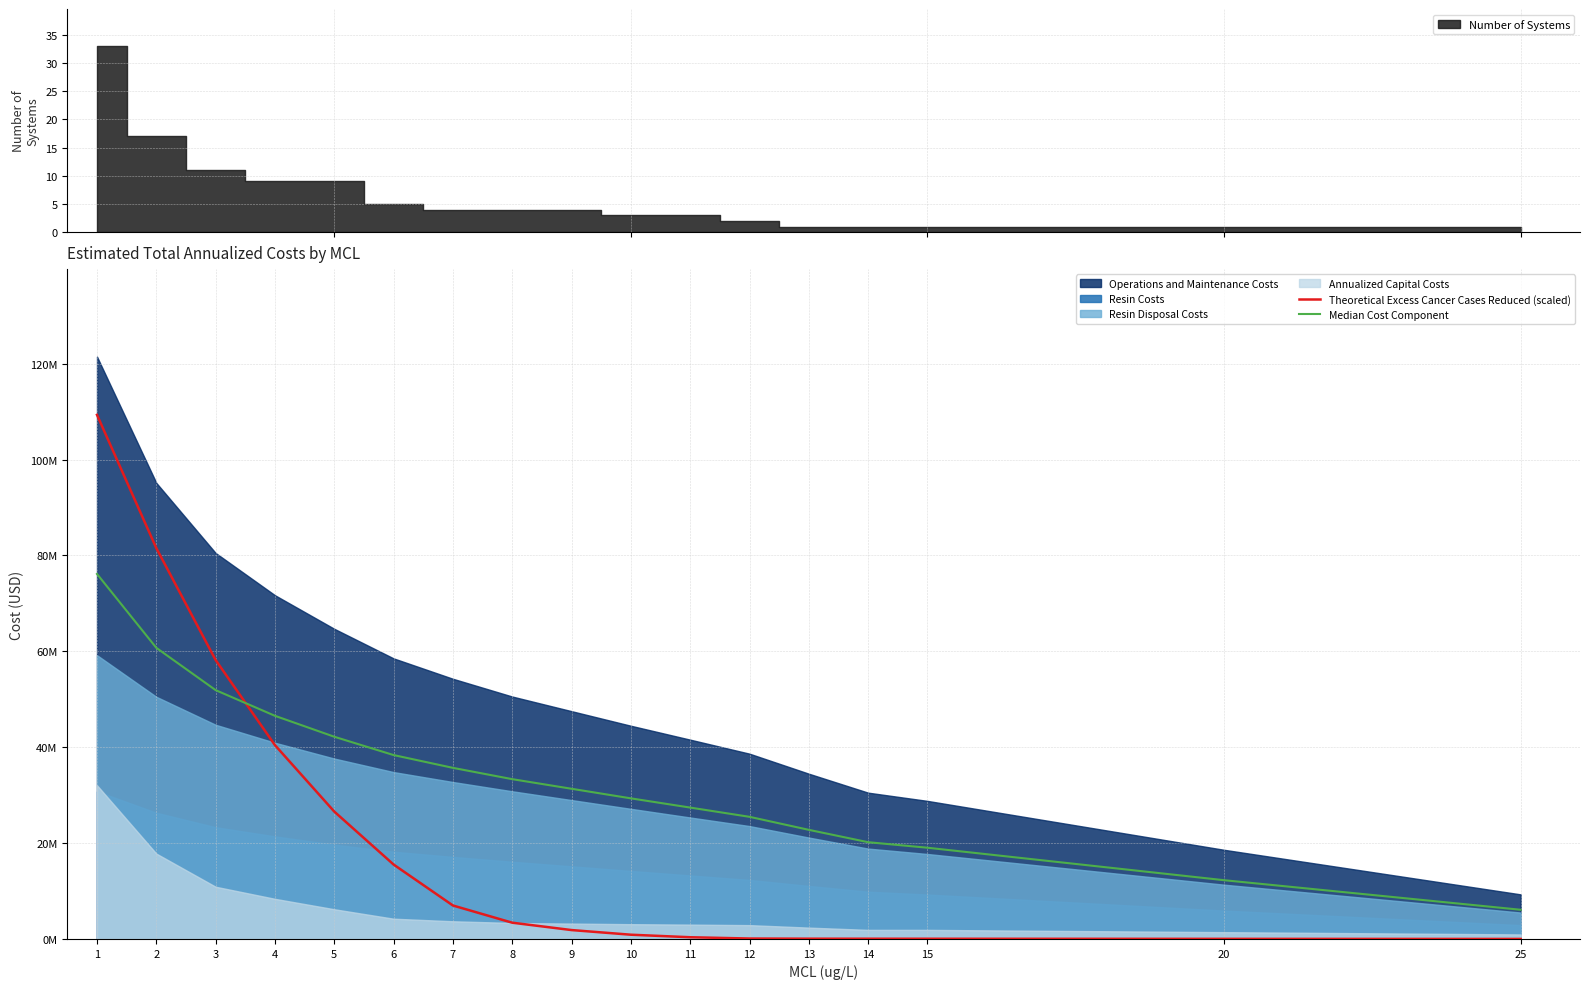

Is it true that Median Cost Component equals 136195716.7 at 1?

False